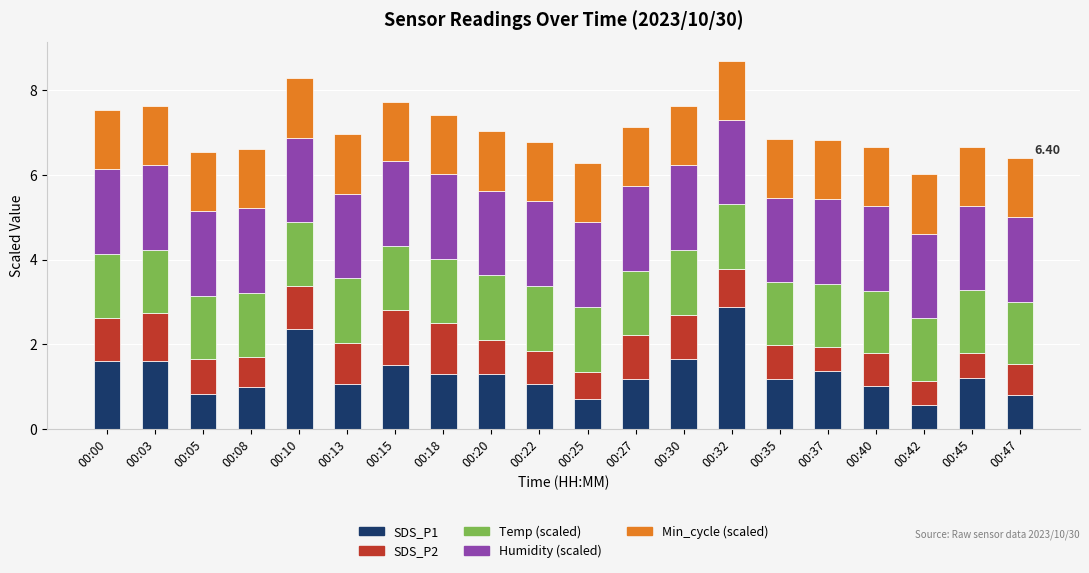

Does the chart contain stacked bars?

Yes